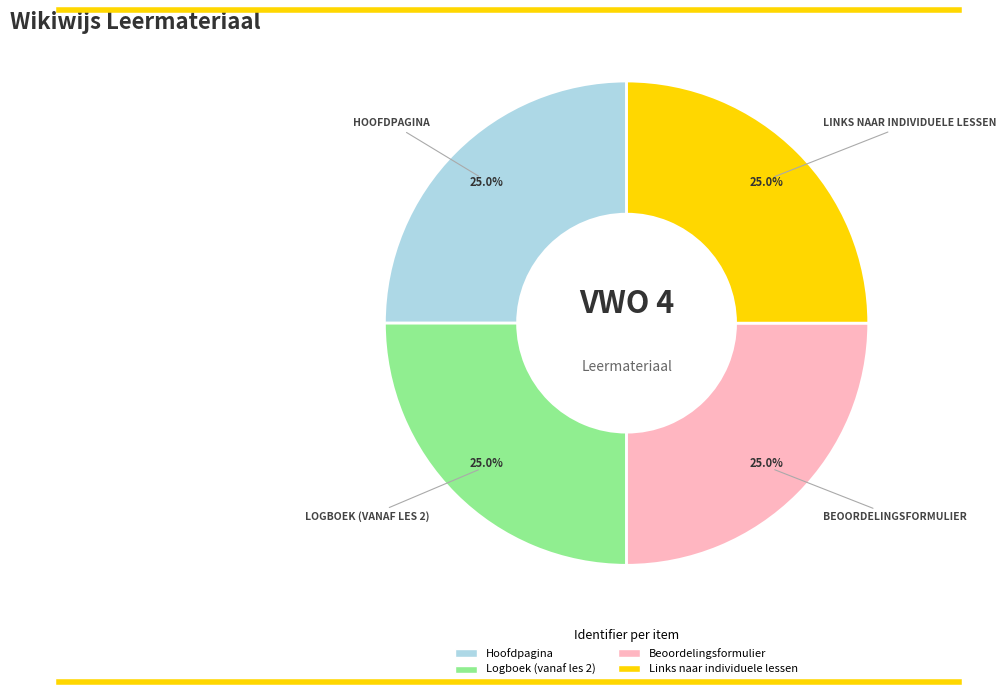

How many slices are in this pie chart?

4